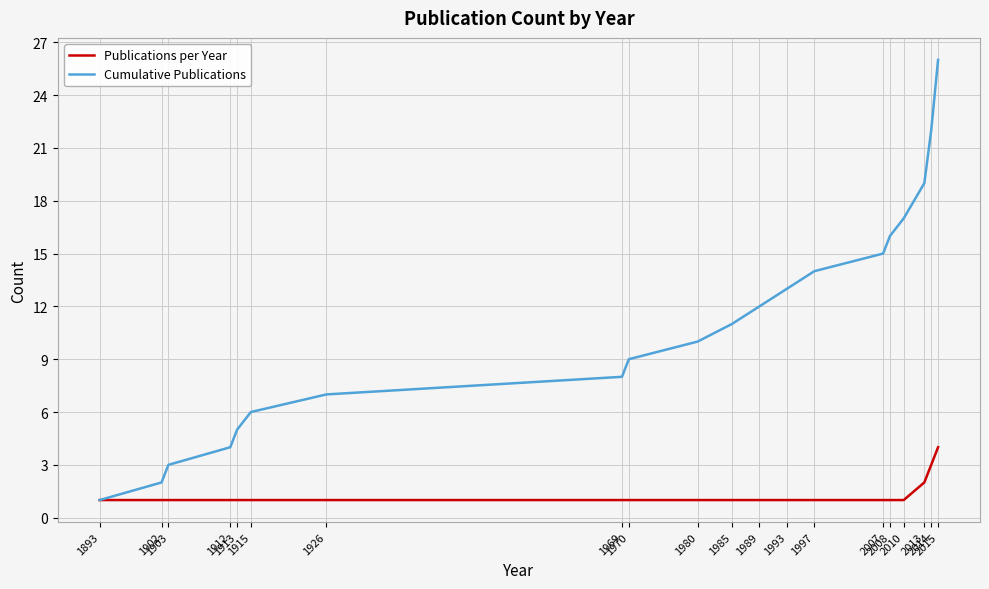

What is the highest value of the Publications per Year series?

4